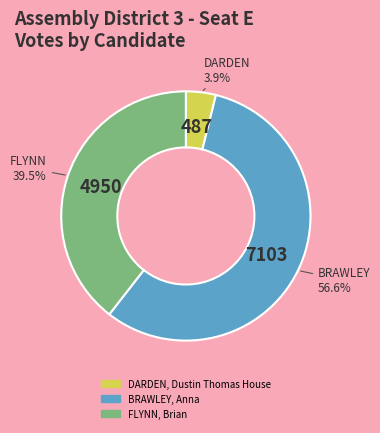

To the nearest percent, what is the difference between the DARDEN, Dustin Thomas House and FLYNN, Brian slice percentages?

36%